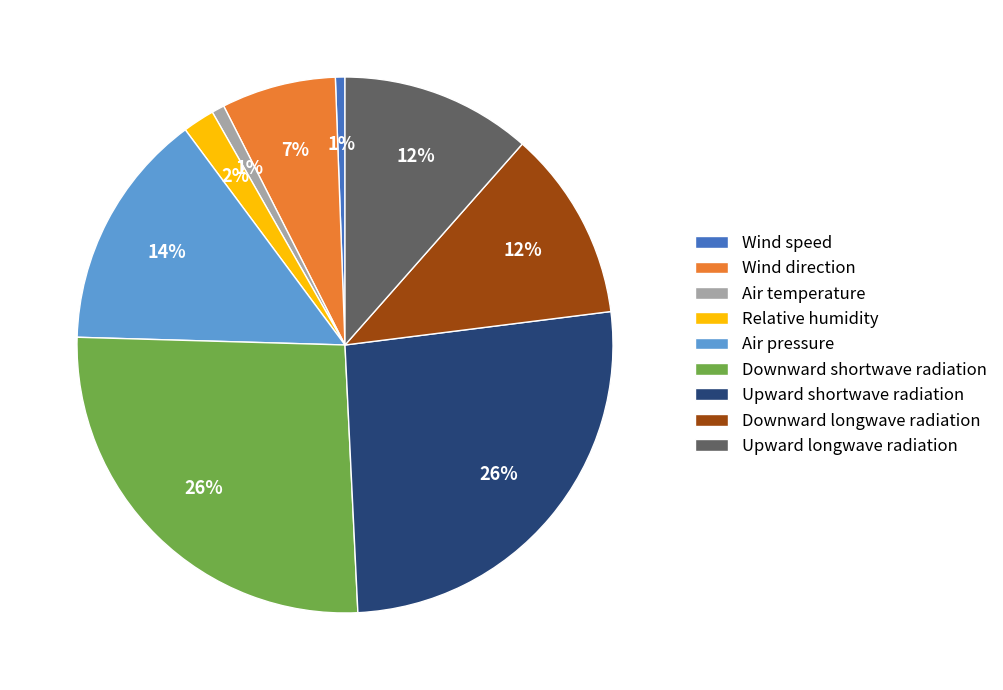

Approximately how many times larger is the value at Wind direction compared to Upward shortwave radiation?

0.3